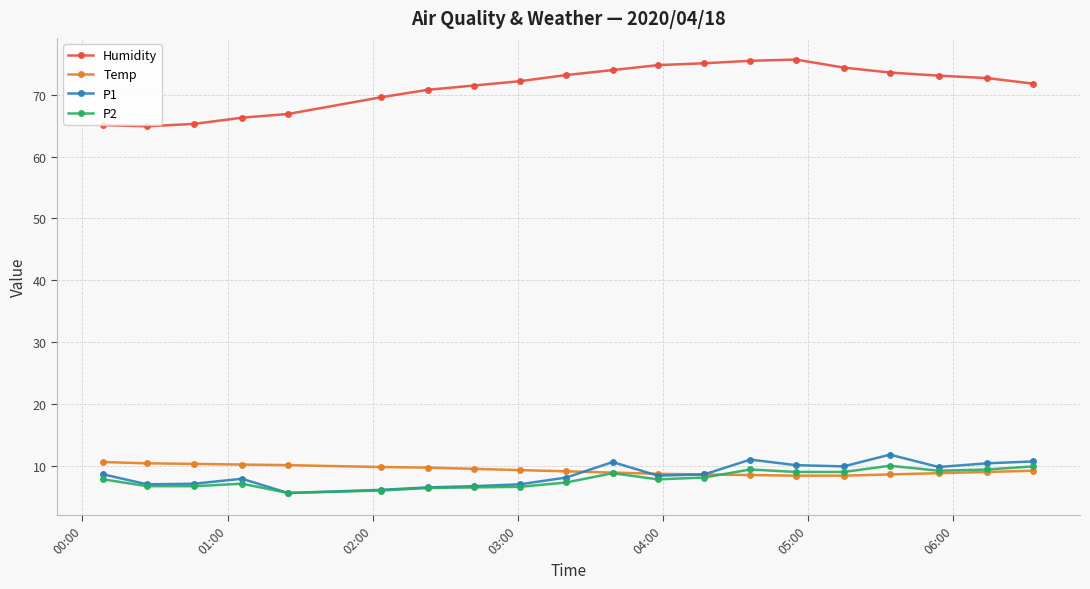

What is the maximum value shown in the chart?

75.7